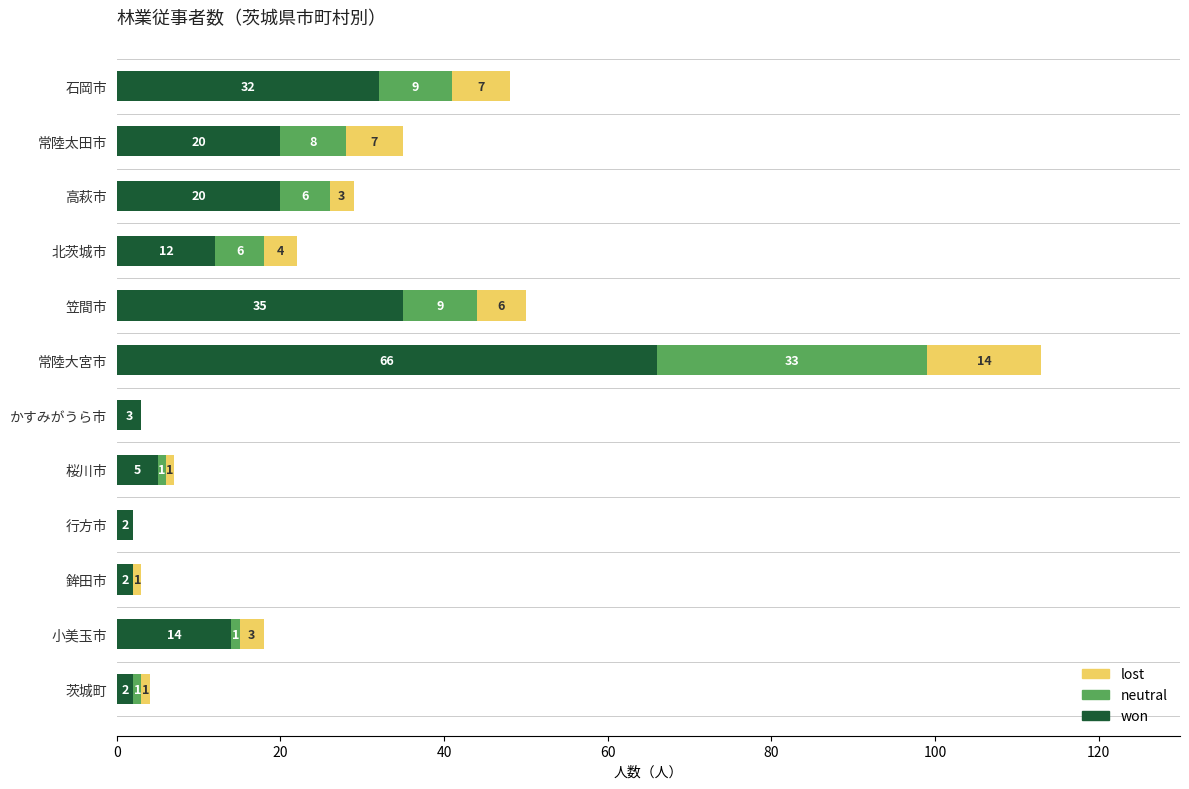

What are all the series names shown in the legend?

lost, neutral, won